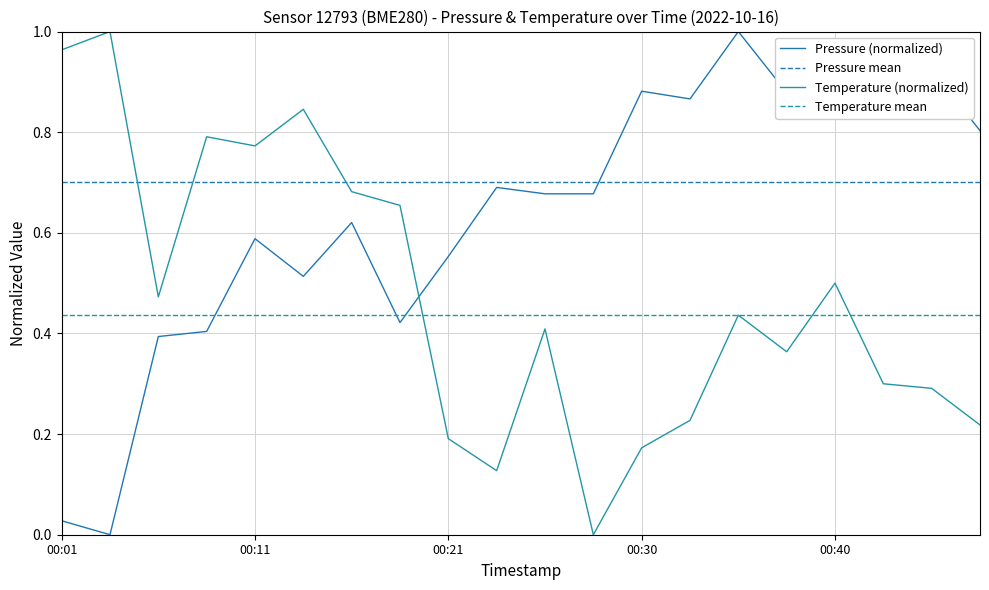

Rank the series by their average value, from lowest to highest.

temperature, pressure